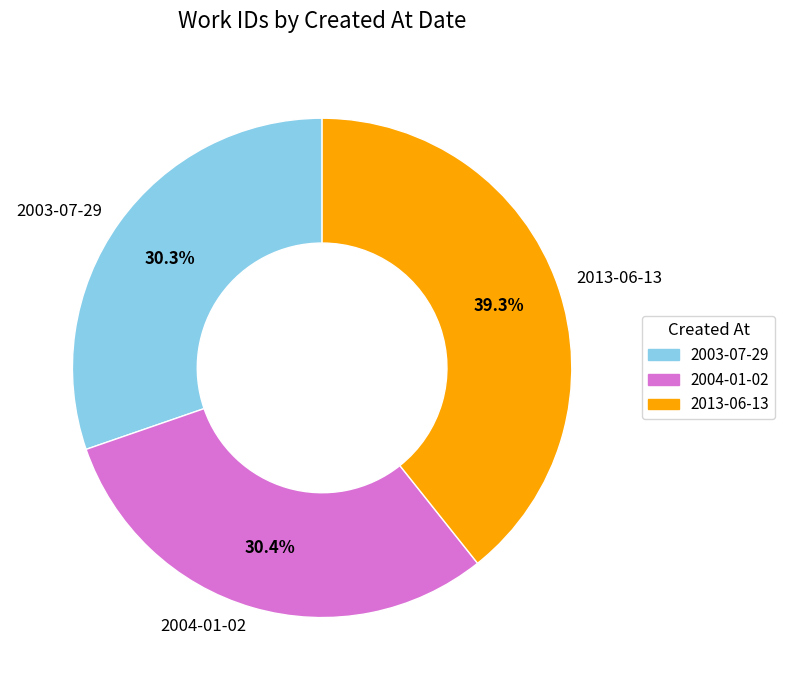

Combined, what portion of the pie is 2003-07-29 and 2013-06-13?

69.6%